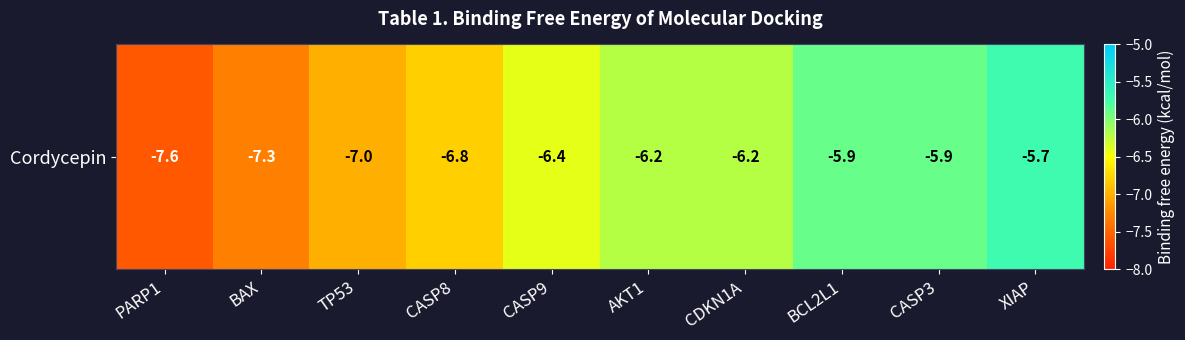

What is the smallest value displayed?

-7.6